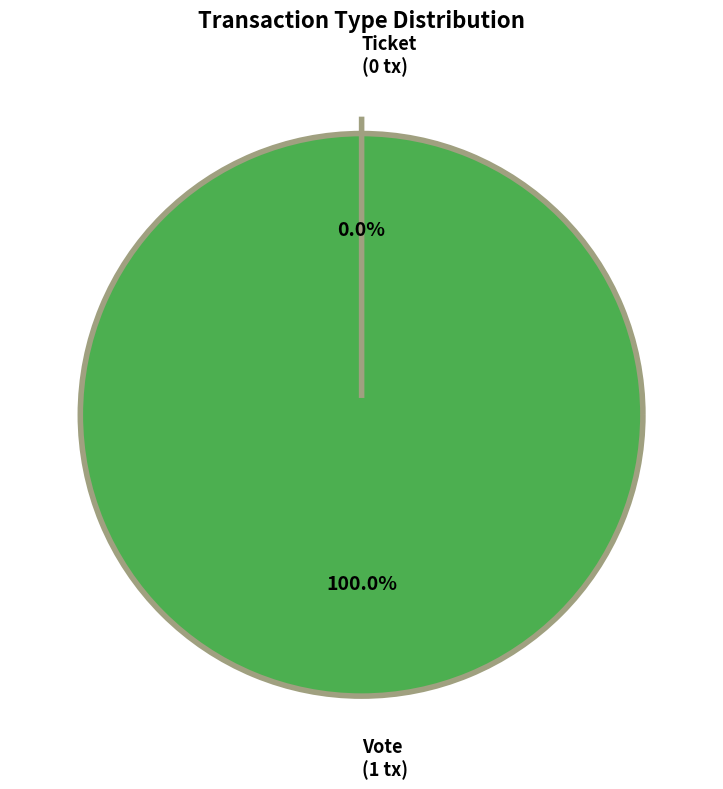

Do Vote and Ticket together represent more than half of the pie?

Yes